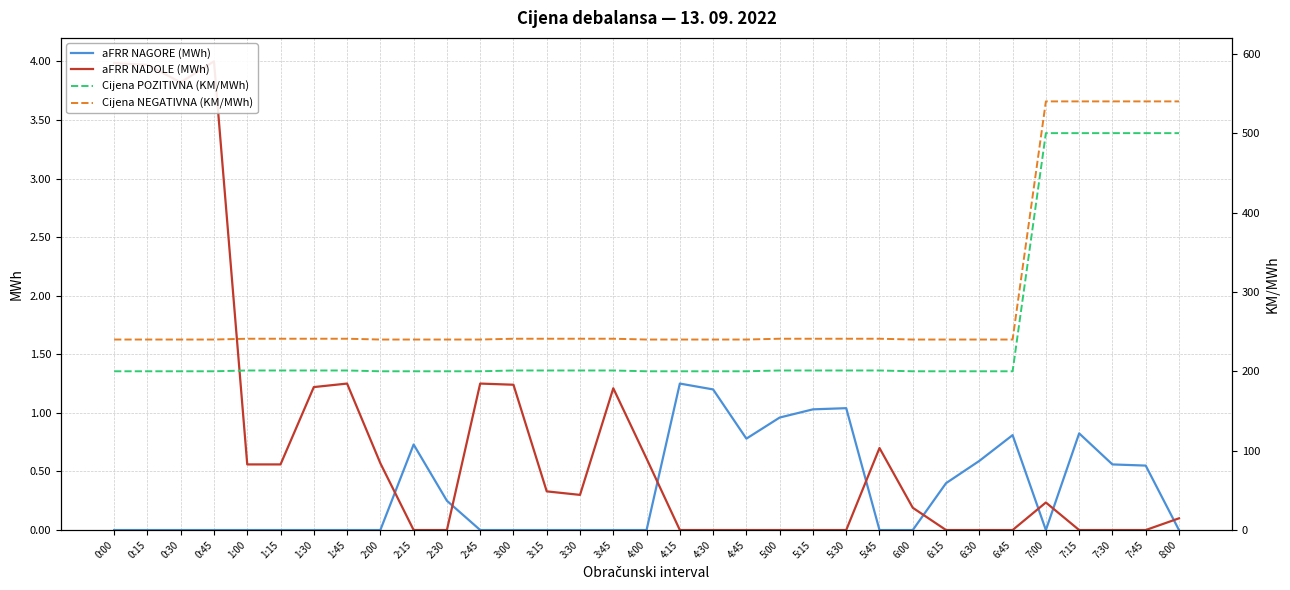

Reading left to right, extract all data points from this chart.

aFRR NAGORE (MWh): 0.0	0.0	0.0	0.0	0.0	0.0	0.0	0.0	0.0	0.7	0.2	0.0	0.0	0.0	0.0	0.0	0.0	1.2	1.2	0.8	1.0	1.0	1.0	0.0	0.0	0.4	0.6	0.8	0.0	0.8	0.6	0.6	0.0
aFRR NADOLE (MWh): 4.0	4.0	3.8	4.0	0.6	0.6	1.2	1.2	0.6	0.0	0.0	1.2	1.2	0.3	0.3	1.2	0.6	0.0	0.0	0.0	0.0	0.0	0.0	0.7	0.2	0.0	0.0	0.0	0.2	0.0	0.0	0.0	0.1
Cijena POZITIVNA (KM/MWh): 200.0	200.0	200.0	200.0	201.0	201.0	201.0	201.0	200.0	200.0	200.0	200.0	201.0	201.0	201.0	201.0	200.0	200.0	200.0	200.0	201.0	201.0	201.0	201.0	200.0	200.0	200.0	200.0	500.0	500.0	500.0	500.0	500.0
Cijena NEGATIVNA (KM/MWh): 240.0	240.0	240.0	240.0	241.0	241.0	241.0	241.0	240.0	240.0	240.0	240.0	241.0	241.0	241.0	241.0	240.0	240.0	240.0	240.0	241.0	241.0	241.0	241.0	240.0	240.0	240.0	240.0	540.0	540.0	540.0	540.0	540.0